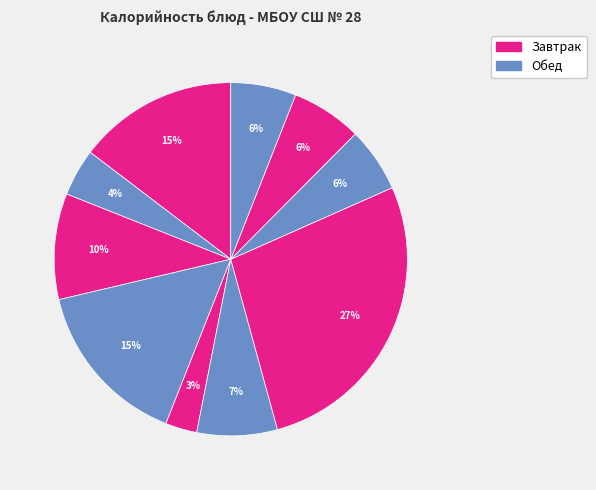

Which slice is the largest?

Азу